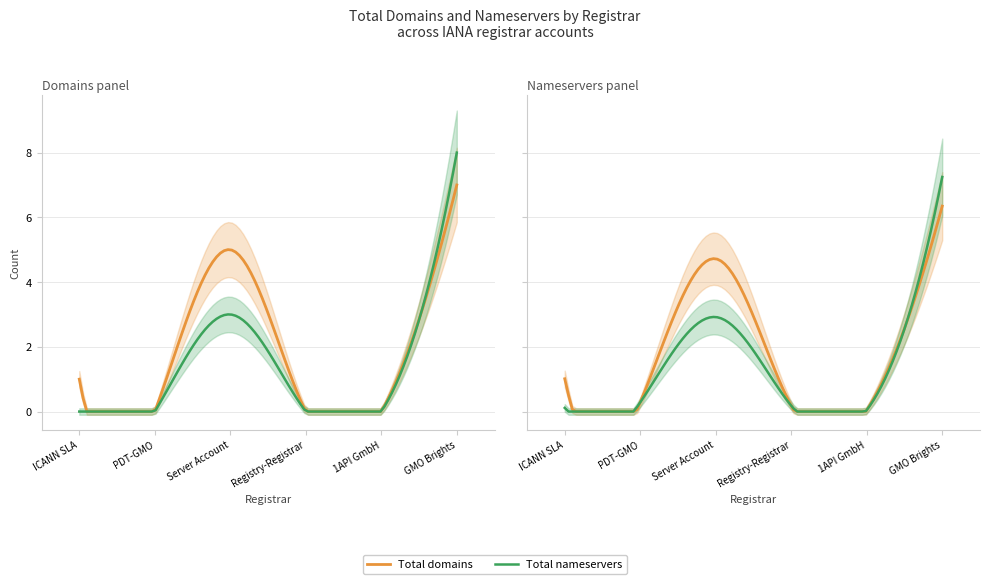

Rank the categories by total-domains value from lowest to highest.

PDT-GMO, Registry-Registrar, 1API GmbH, ICANN SLA, Server Account, GMO Brights